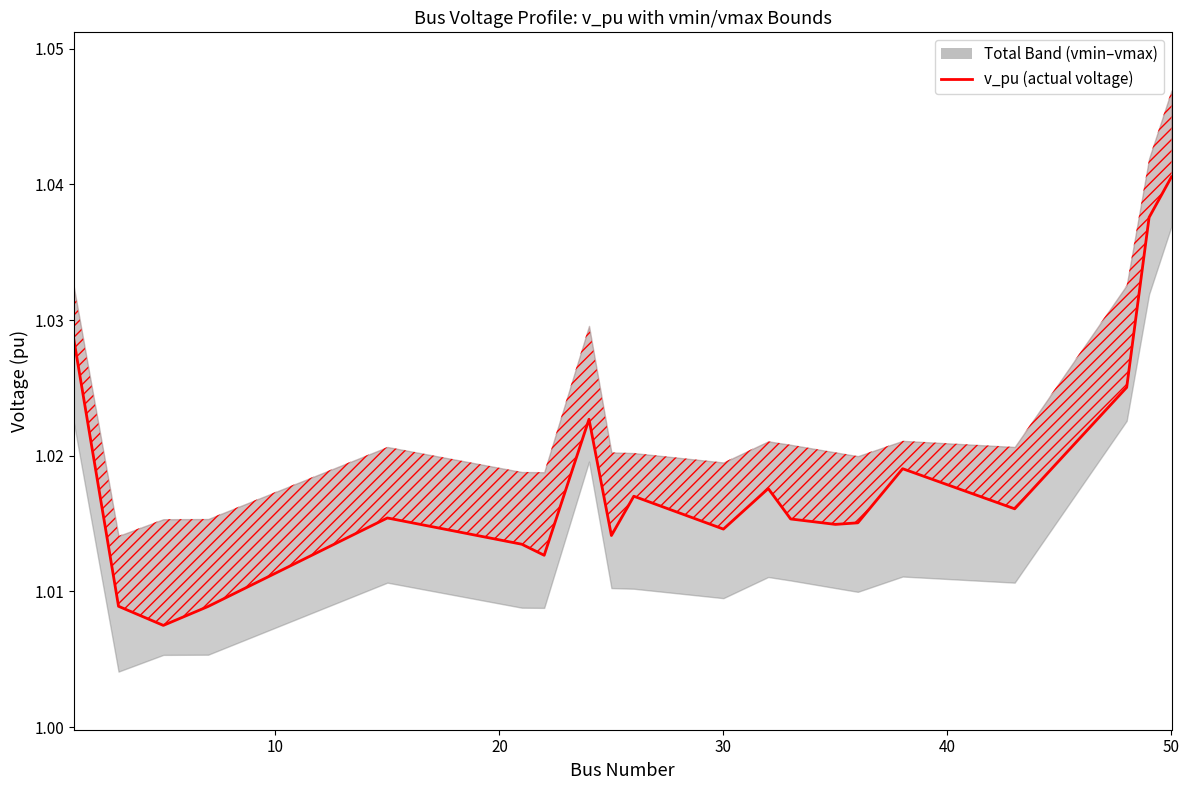

The value at 13 is 0.7. True or false?

False